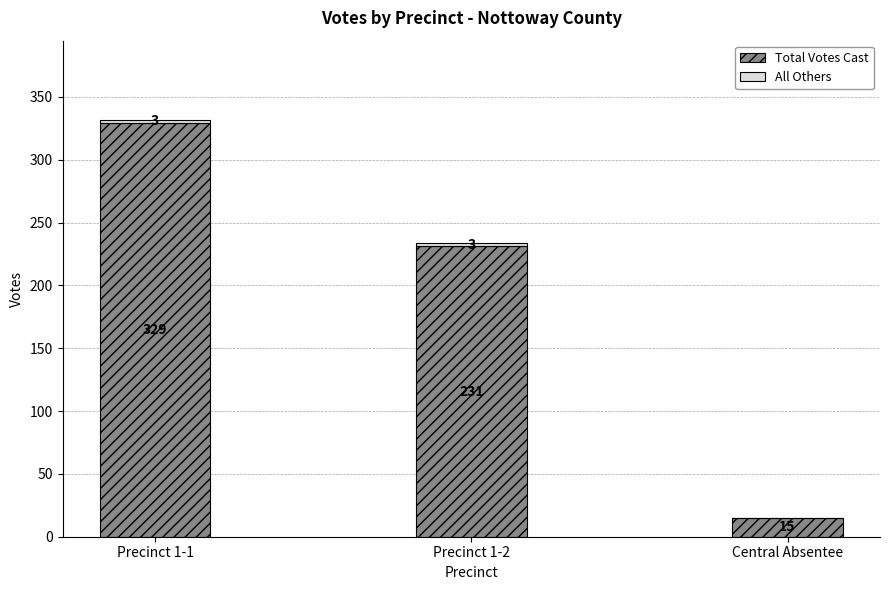

What is the sum of the Total Votes Cast values at Central Absentee and Precinct 1-1?

344